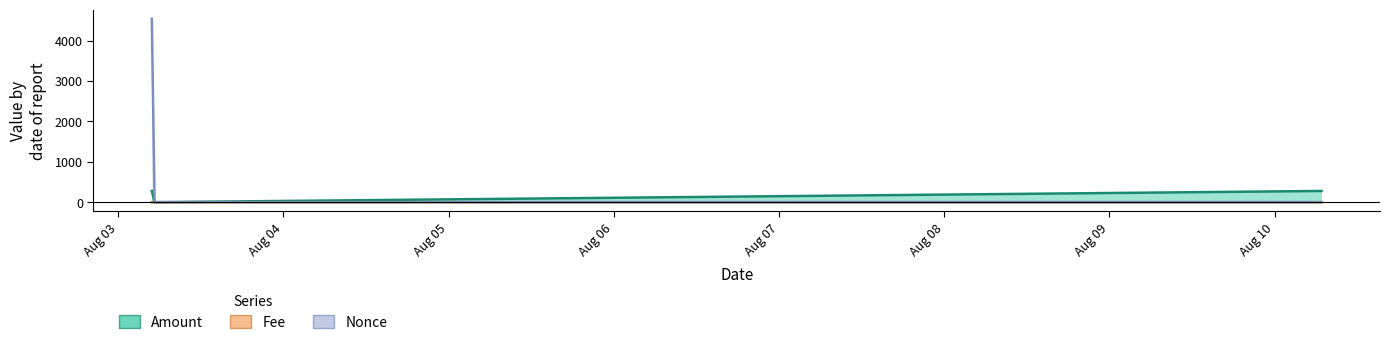

At 2021-08-03 04:54:00, list the series in order from smallest to largest.

Fee, Amount, Nonce